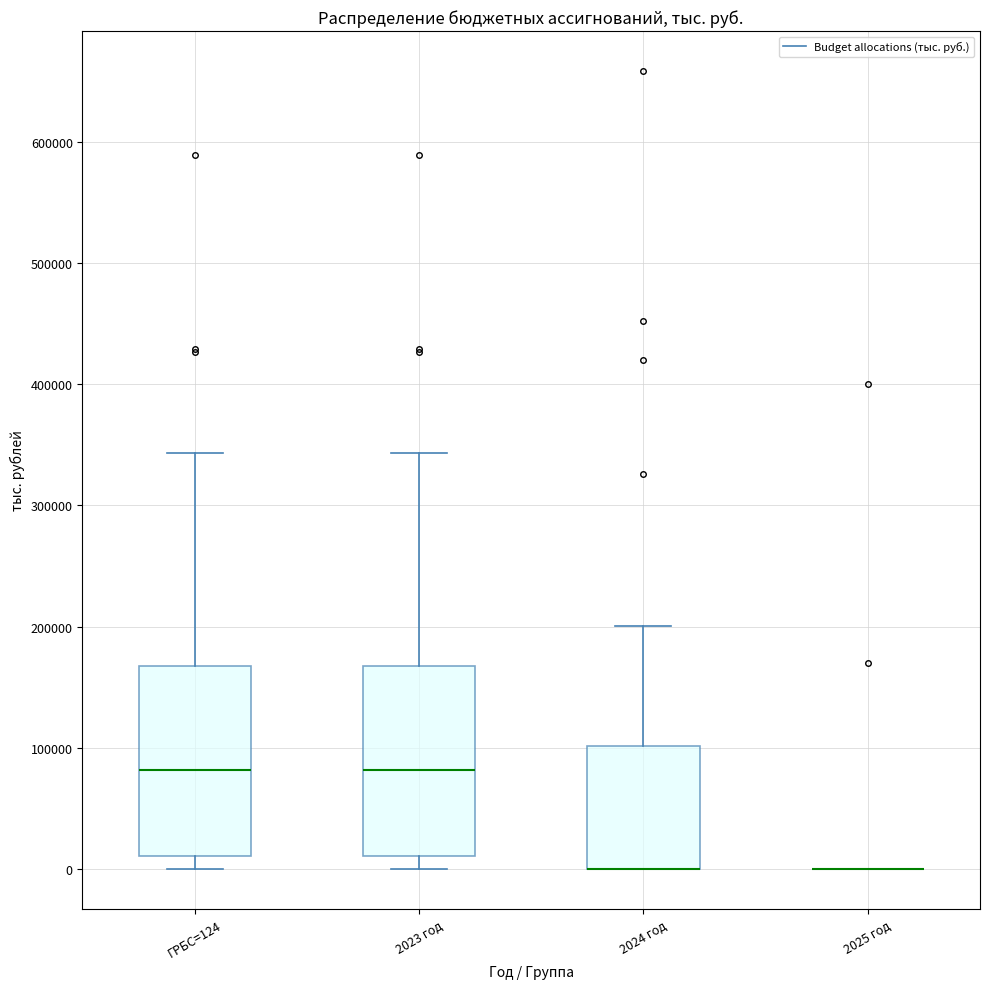

Reading left to right, transcribe this box plot: for each box, give where its median line is, the range the box spans, and where its two whiskers end, as read against the y-axis. The values are not printed on the chart, so give them approximately, as read against the axis.

ГРБС=124: median 80000, box 10000 to 170000, whiskers 0 to 340000
2023 год: median 80000, box 10000 to 170000, whiskers 0 to 340000
2024 год: median 0 (drawn on the box's lower edge), box 0 to 100000, whiskers 0 to 200000
2025 год: box collapsed to a line at 0, whiskers 0 to 0